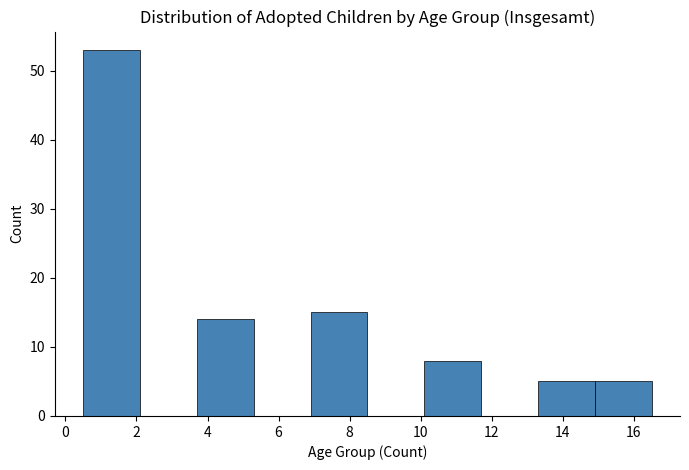

Reading left to right, list every bar in this chart as the range it spans on the x-axis followed by its height. Neither the bar edges nor the heights are printed on the chart, so give them approximately, as read against the axes.

0.5 to 2.1: 53
2.1 to 3.7: 0
3.7 to 5.3: 14
5.3 to 6.9: 0
6.9 to 8.5: 15
8.5 to 10.1: 0
10.1 to 11.7: 8
11.7 to 13.3: 0
13.3 to 14.9: 5
14.9 to 16.5: 5